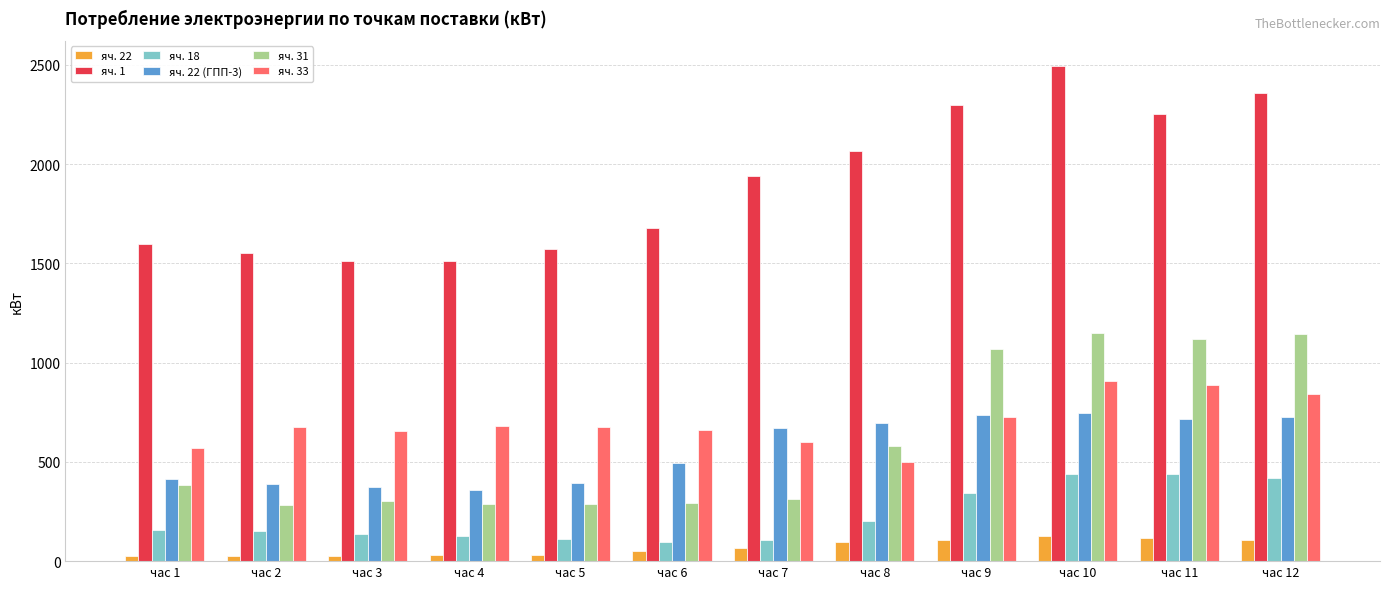

How many groups of bars are there?

12